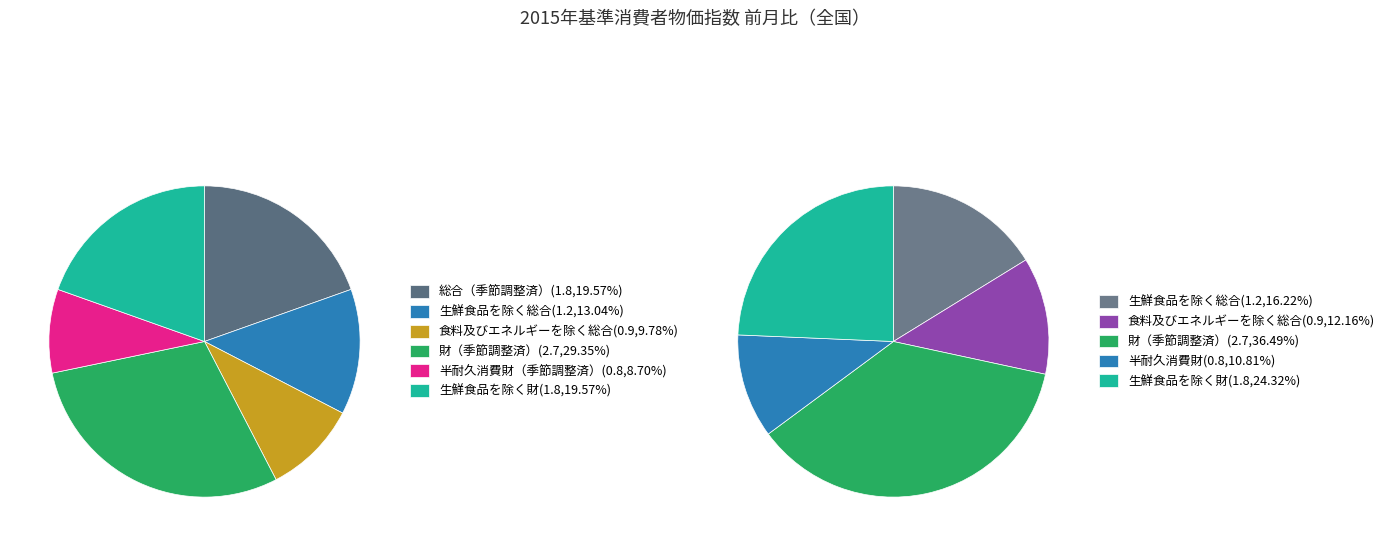

Which series has the widest spread of values?

財（季節調整済）